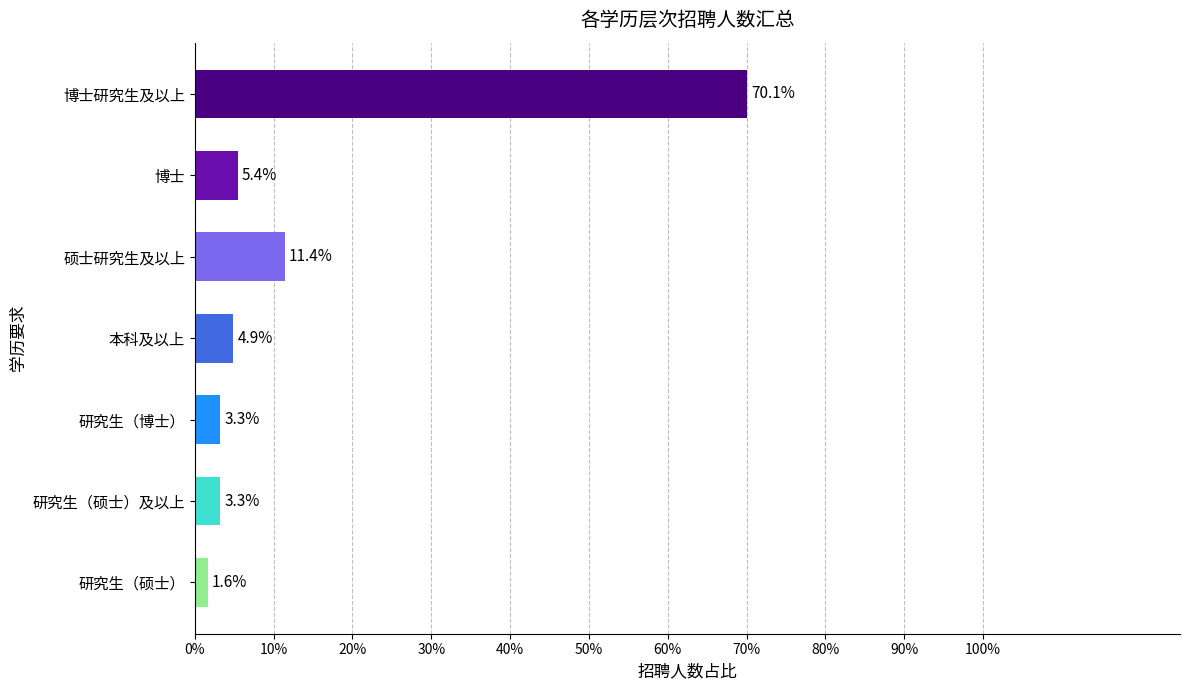

Does the chart contain any negative values?

No